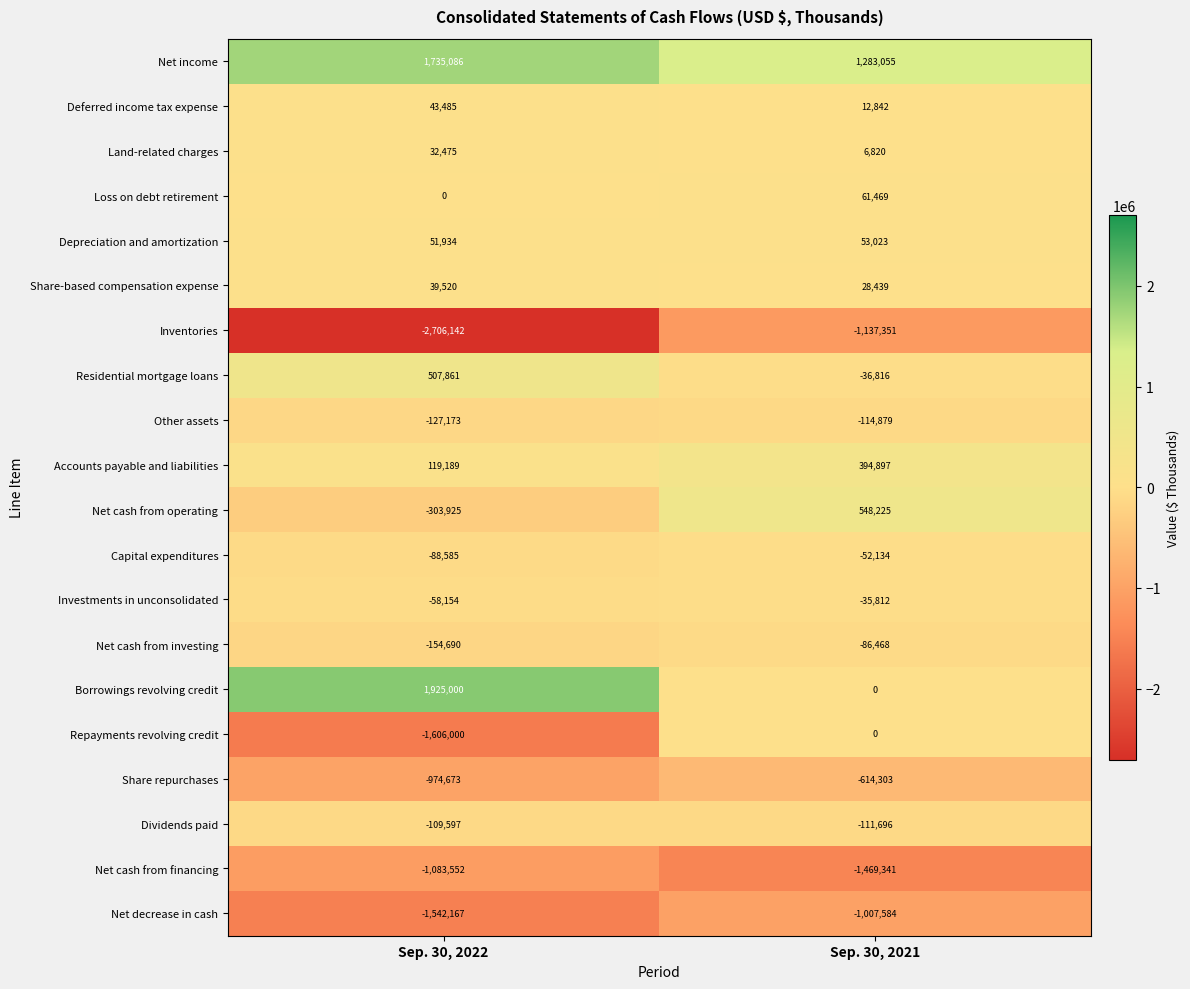

The value of Depreciation and amortization at Sep. 30, 2021 is 79988. True or false?

False